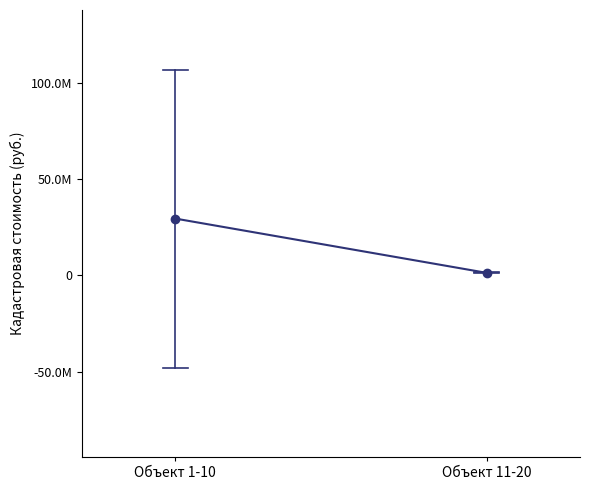

What is the difference between the values at Объект 1-10 and Объект 11-20?

28149372.1